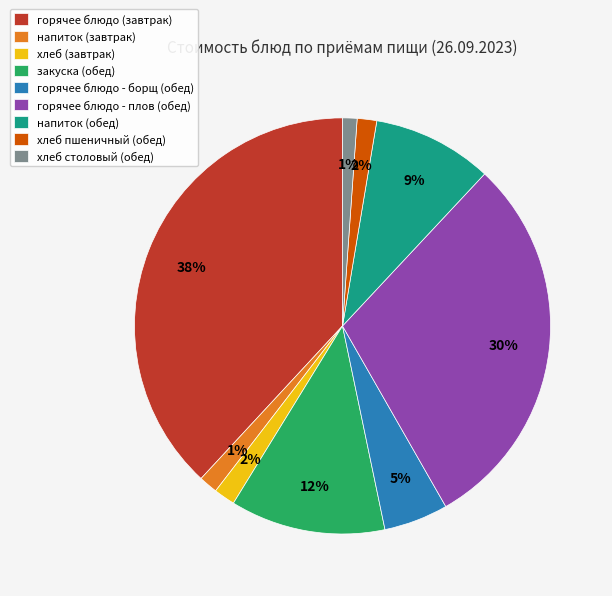

Does хлеб (завтрак) account for over 50% of the chart?

No